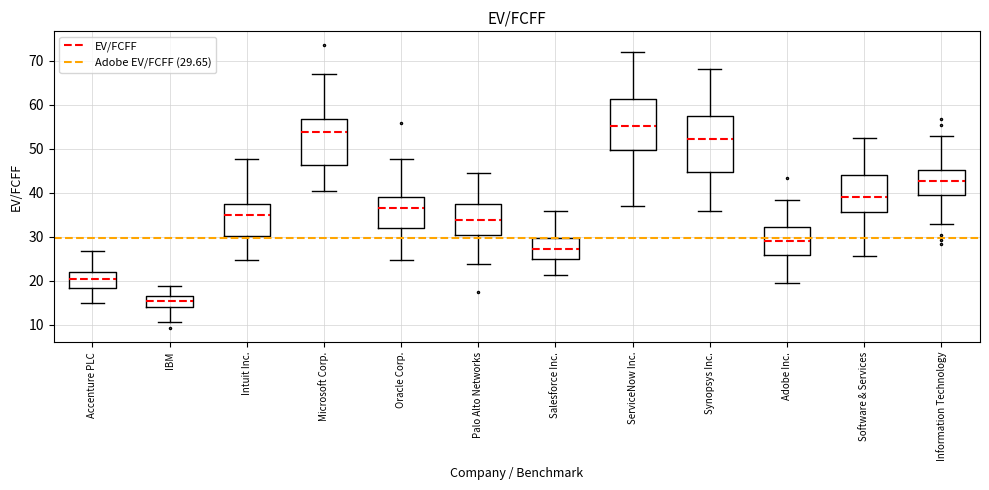

Reading left to right, read every box against the y-axis: the position of its median line, the range the box covers, and the ends of its whiskers. The values are not printed on the chart, so give them approximately, as read against the axis.

Accenture PLC: median 20, box 18 to 22, whiskers 15 to 27
IBM: median 15, box 14 to 17, whiskers 11 to 19
Intuit Inc.: median 35, box 30 to 37, whiskers 25 to 48
Microsoft Corp.: median 54, box 46 to 57, whiskers 40 to 67
Oracle Corp.: median 36, box 32 to 39, whiskers 25 to 48
Palo Alto Networks: median 34, box 30 to 37, whiskers 24 to 44
Salesforce Inc.: median 27, box 25 to 30, whiskers 21 to 36
ServiceNow Inc.: median 55, box 50 to 61, whiskers 37 to 72
Synopsys Inc.: median 52, box 45 to 57, whiskers 36 to 68
Adobe Inc.: median 29, box 26 to 32, whiskers 19 to 38
Software & Services: median 39, box 36 to 44, whiskers 26 to 53
Information Technology: median 43, box 39 to 45, whiskers 33 to 53